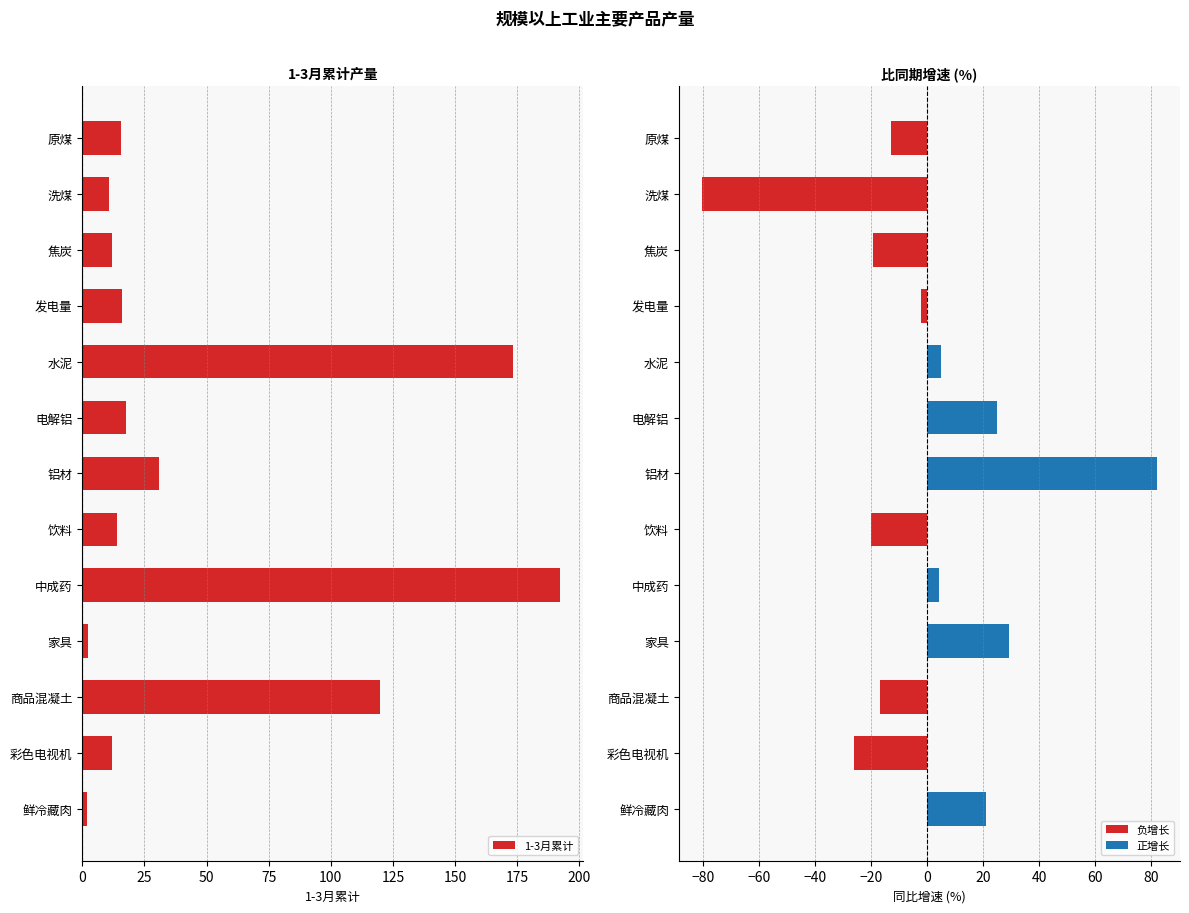

Which series has the widest spread of values?

1-3月累计